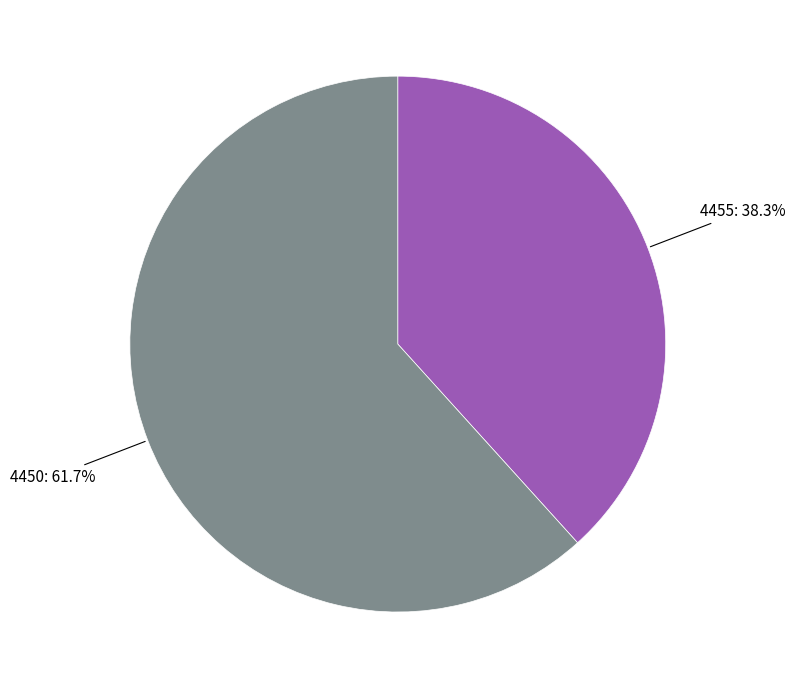

Count the number of slices in the pie.

2